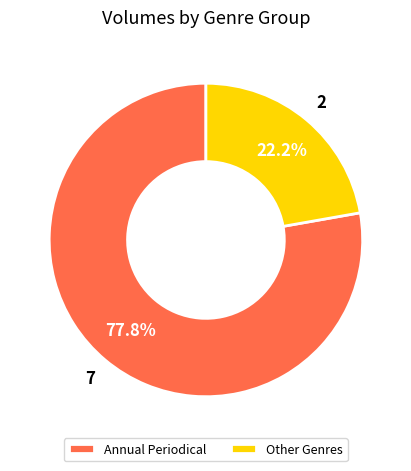

Rank the categories by value from highest to lowest.

Annual Periodical, Other Genres